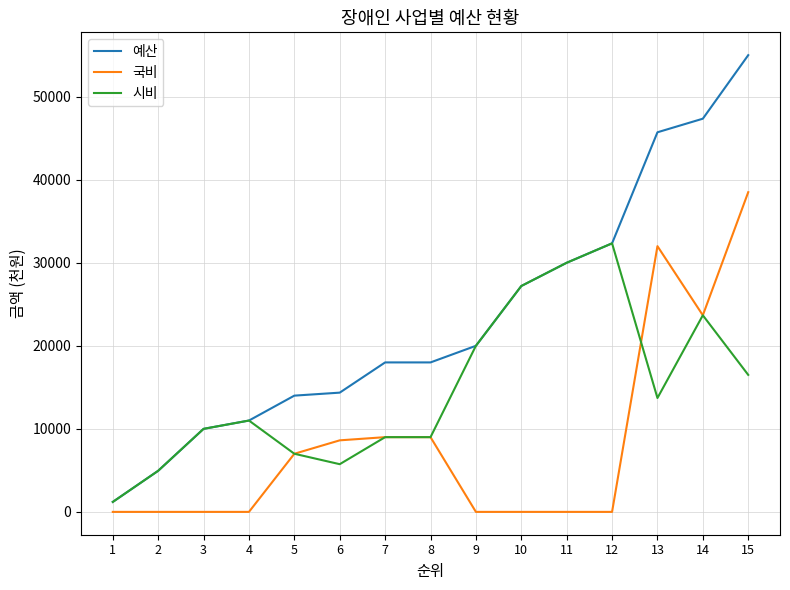

True or false: 시비 and 국비 cross at least once.

True